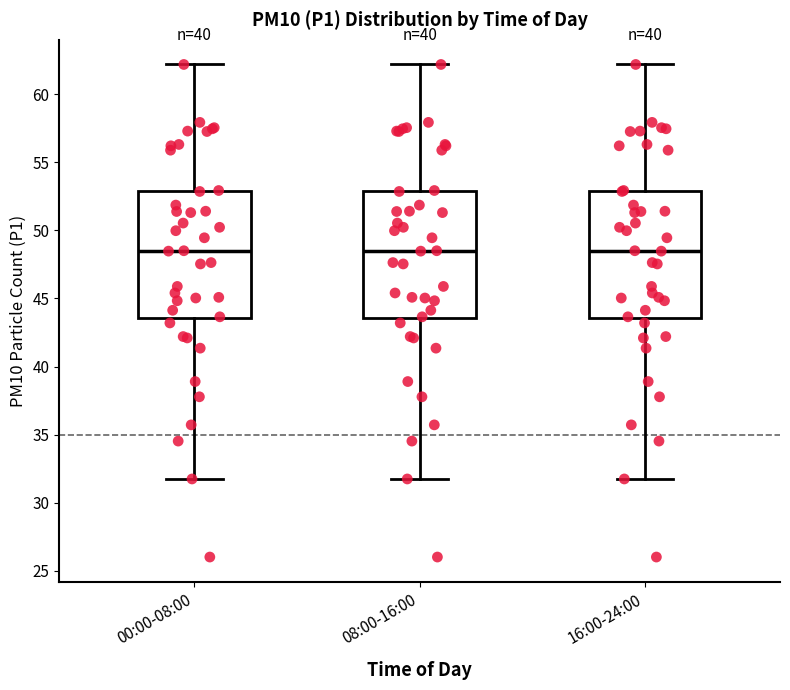

Reading left to right, transcribe this box plot: for each box, give where its median line is, the range the box spans, and where its two whiskers end, as read against the y-axis. The values are not printed on the chart, so give them approximately, as read against the axis.

00:00-08:00: median 48.5, box 43.5 to 53.0, whiskers 32.0 to 62.0
08:00-16:00: median 48.5, box 43.5 to 53.0, whiskers 32.0 to 62.0
16:00-24:00: median 48.5, box 43.5 to 53.0, whiskers 32.0 to 62.0